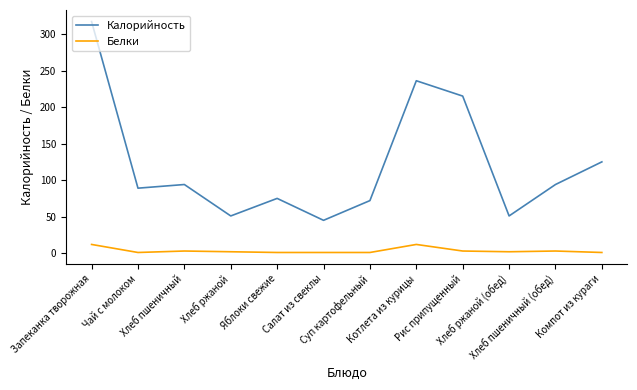

The Белки series shows 12 at Котлета из курицы. True or false?

True